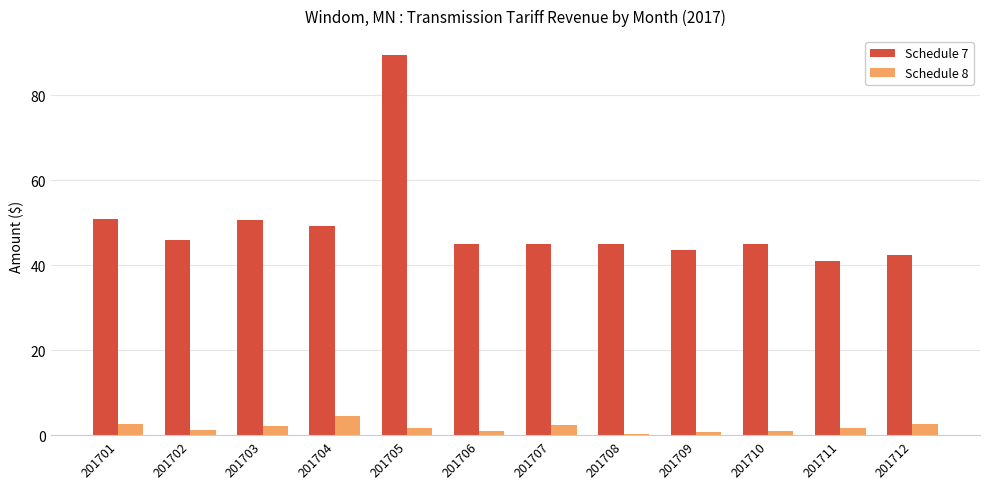

The Schedule 7 series shows 80.3 at 201710. True or false?

False